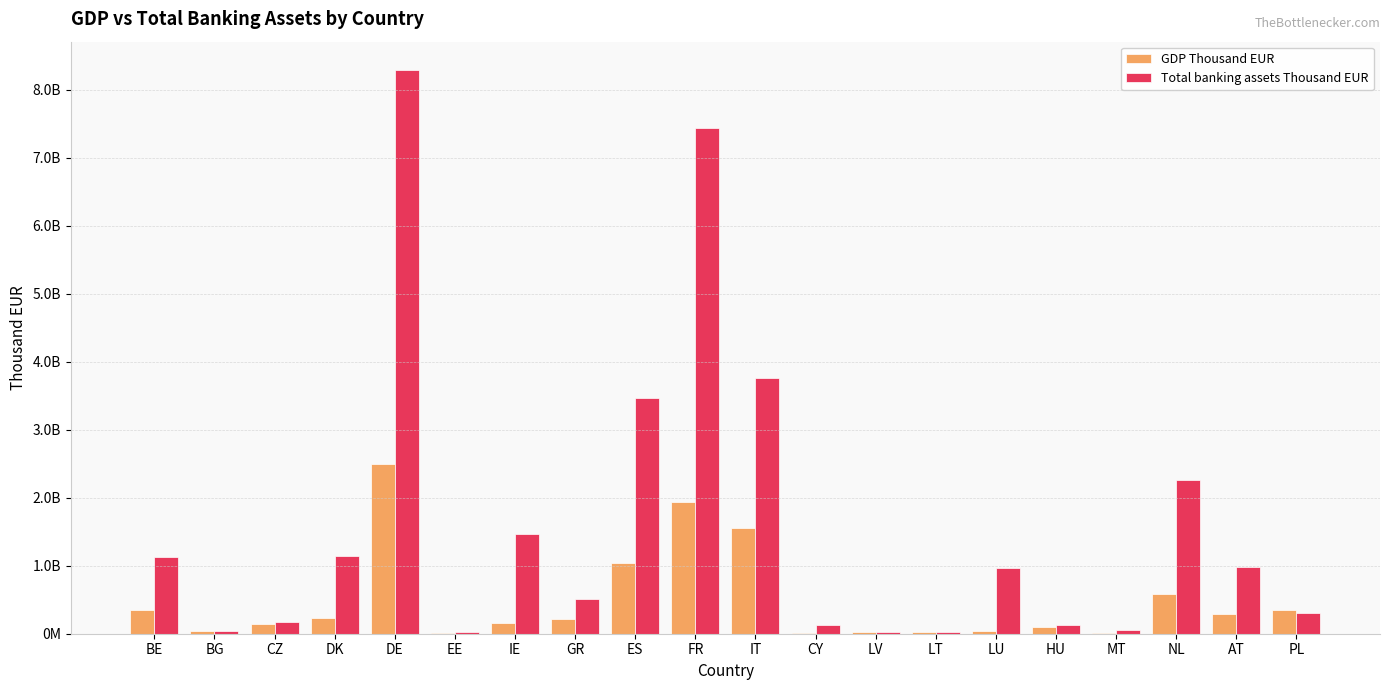

What is the spread (max minus min) of values at FR?

5499280000